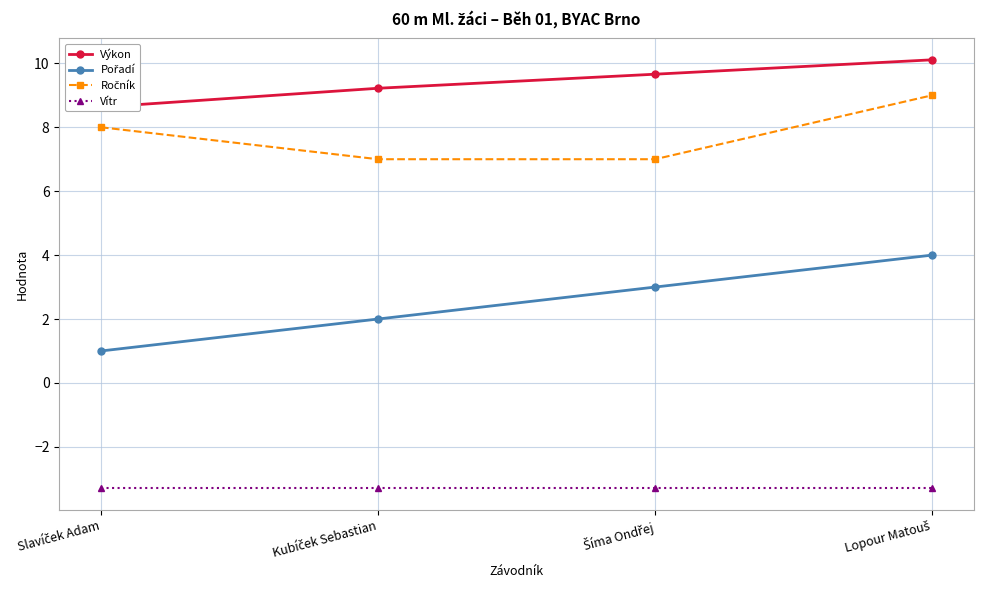

What is the maximum value for Pořadí?

4.0